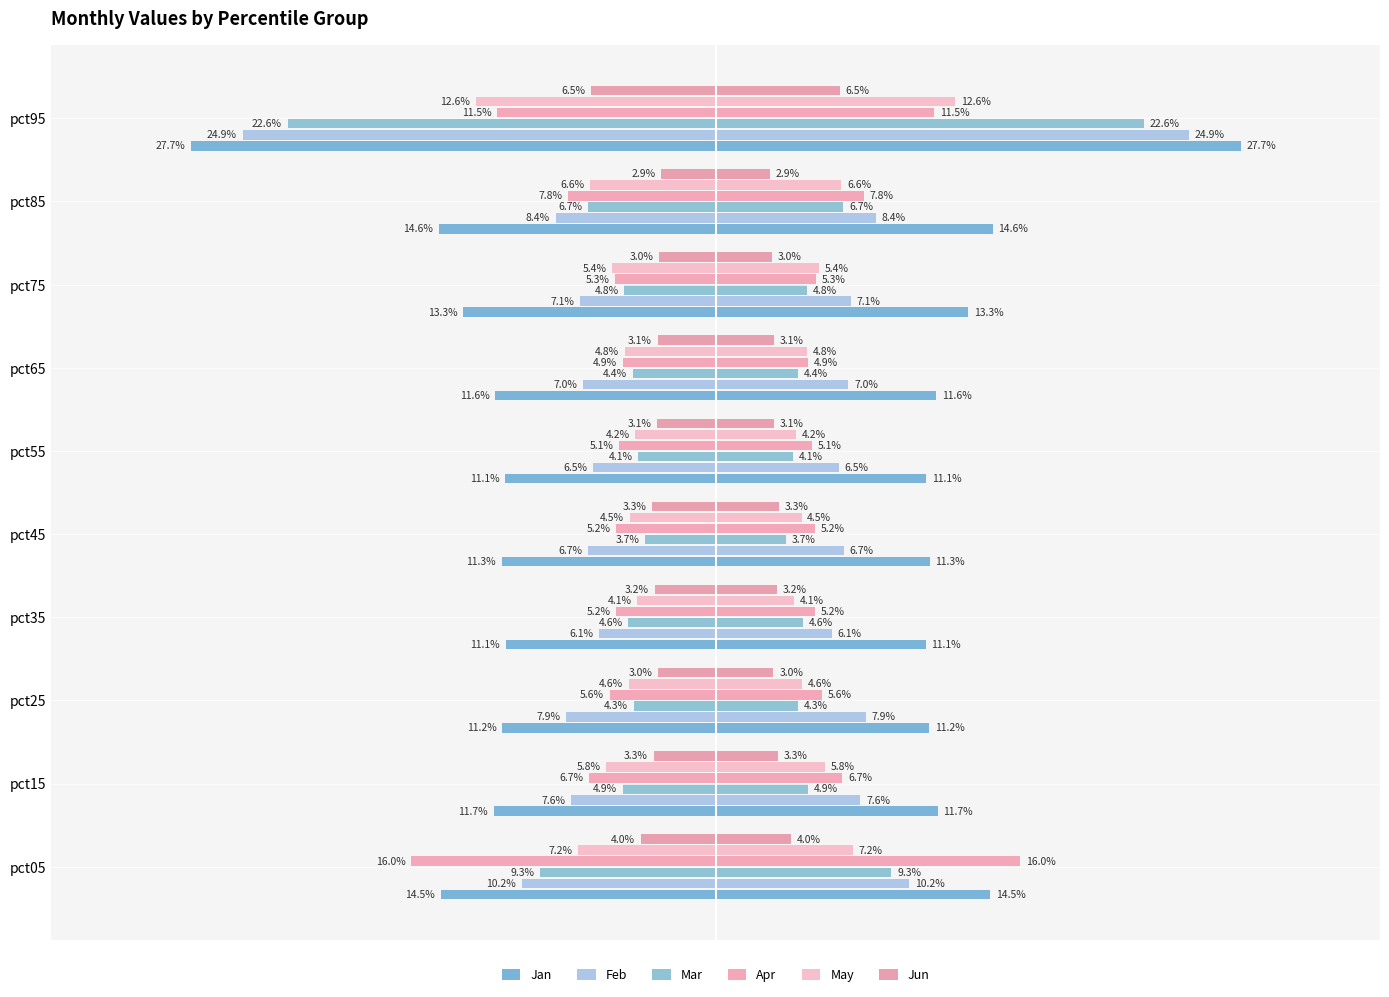

How many data points does each series have?

10